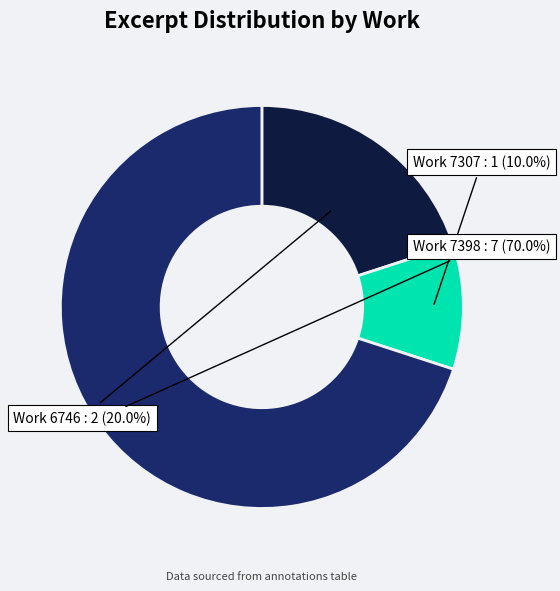

Does any single category account for the majority?

Yes